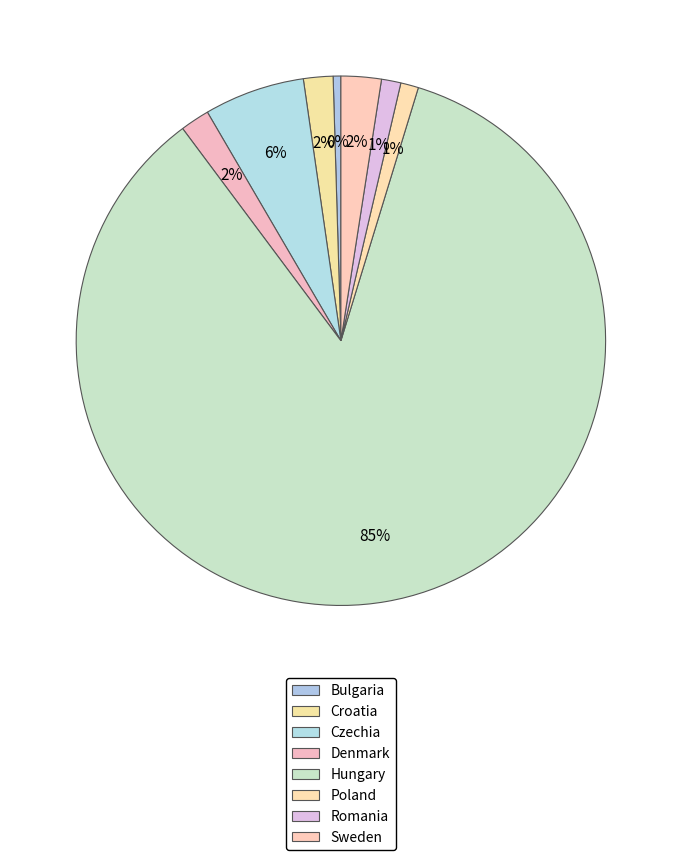

Is there a majority slice in this chart?

Yes